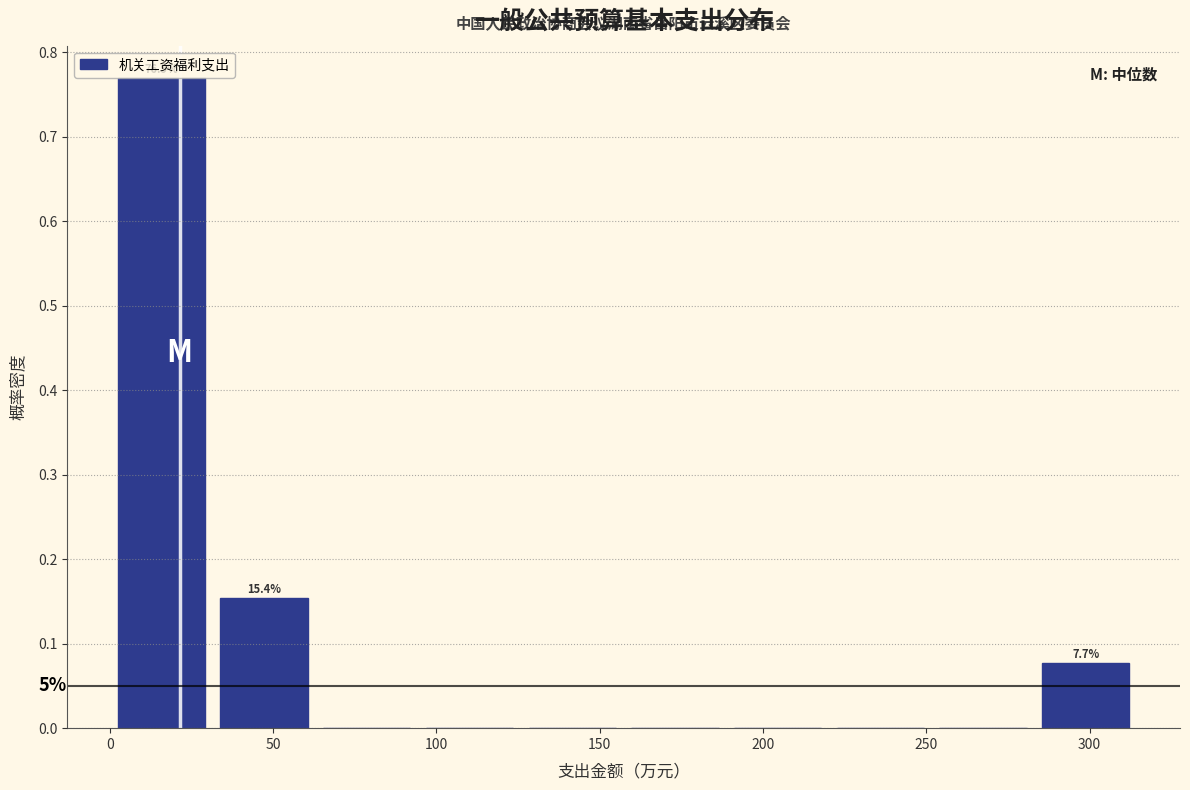

Which range on the x-axis has the tallest bar?

0 to 30